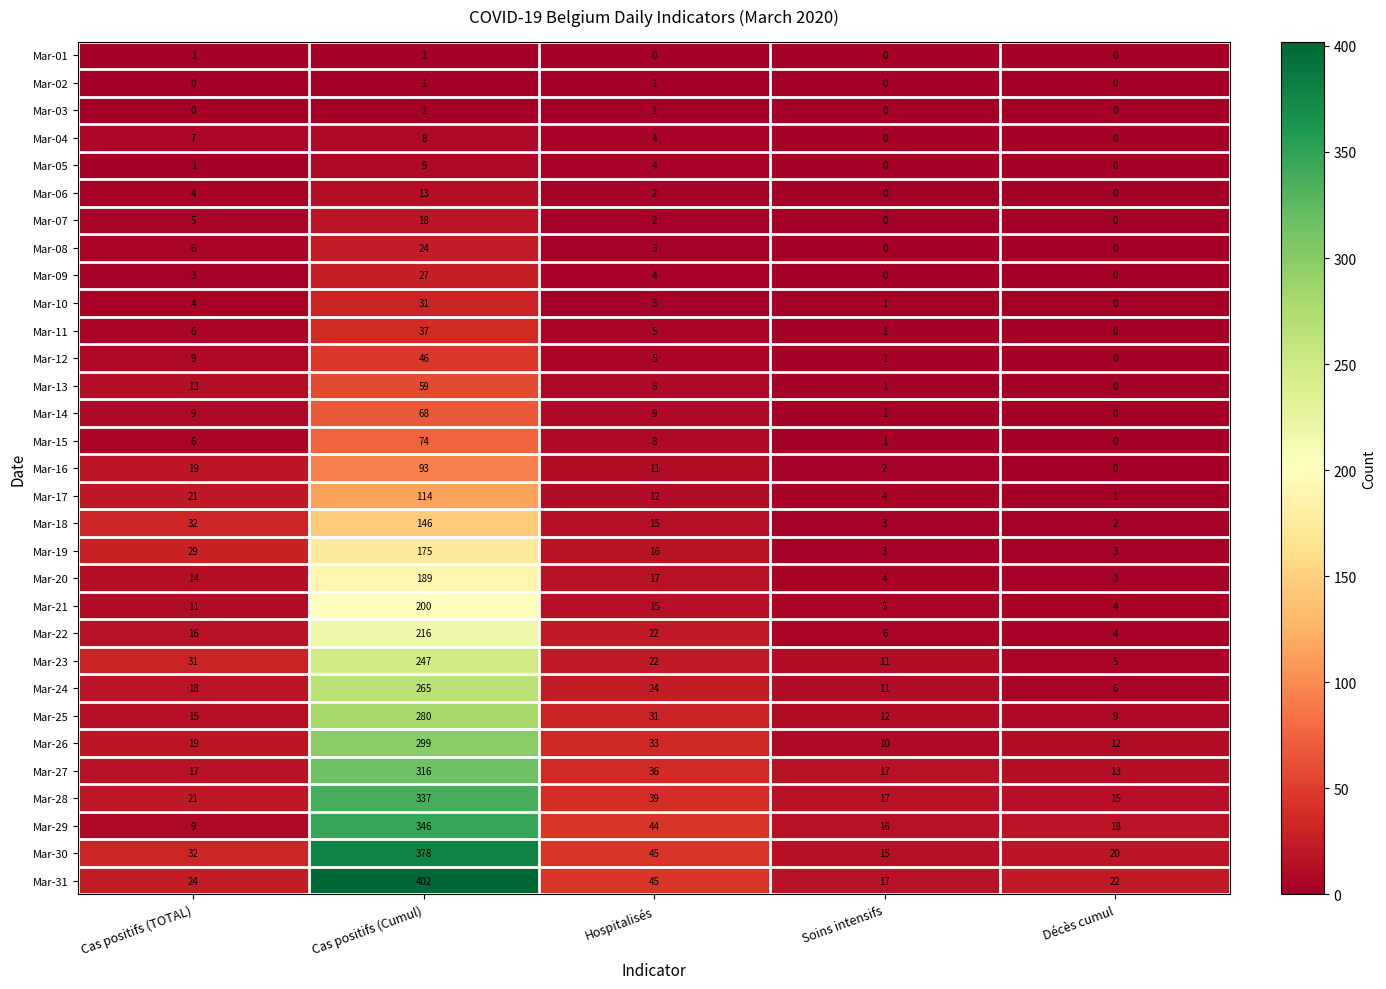

List the labels in order of Mar-17 value, largest first.

Cas positifs (Cumul), Cas positifs (TOTAL), Hospitalisés, Soins intensifs, Décès cumul